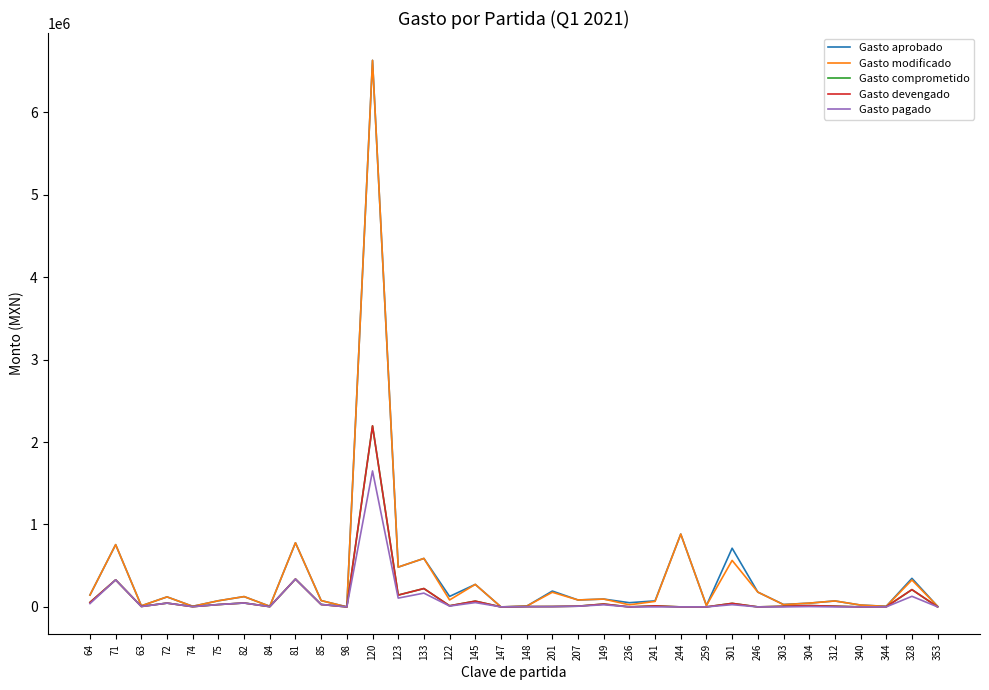

What position from the left is 84?

8